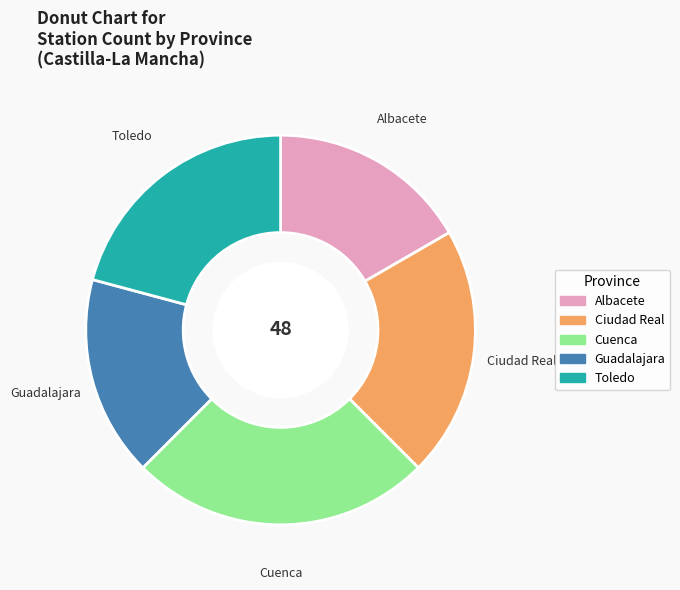

Between Cuenca and Toledo, which is larger?

Cuenca